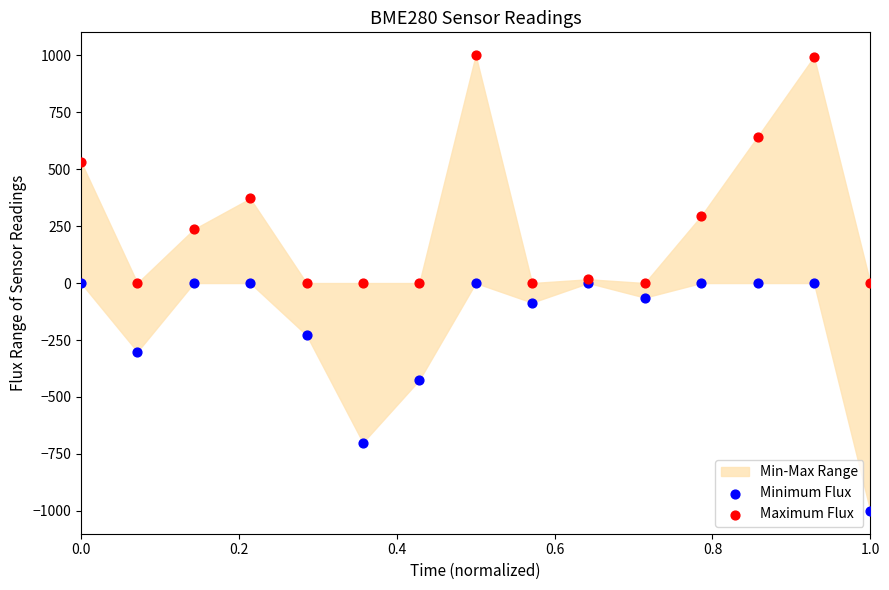

Which series reaches the minimum Y coordinate?

Minimum Flux